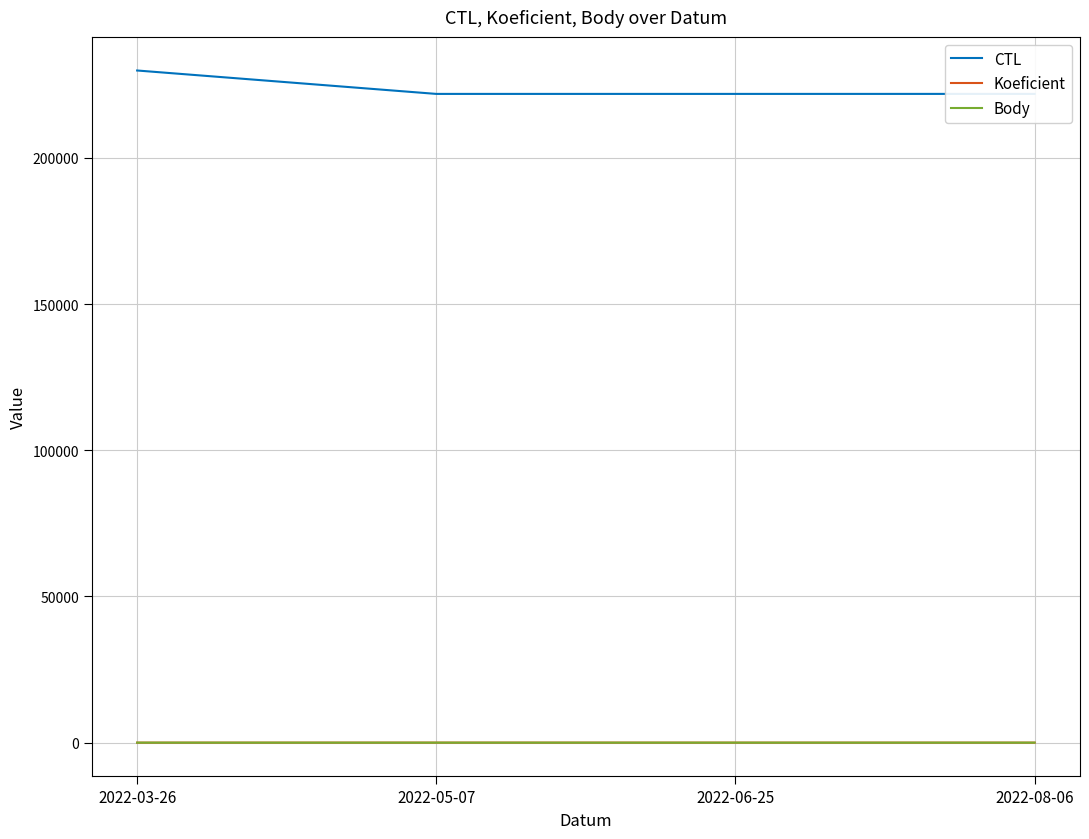

True or false: Koeficient and CTL cross at least once.

False